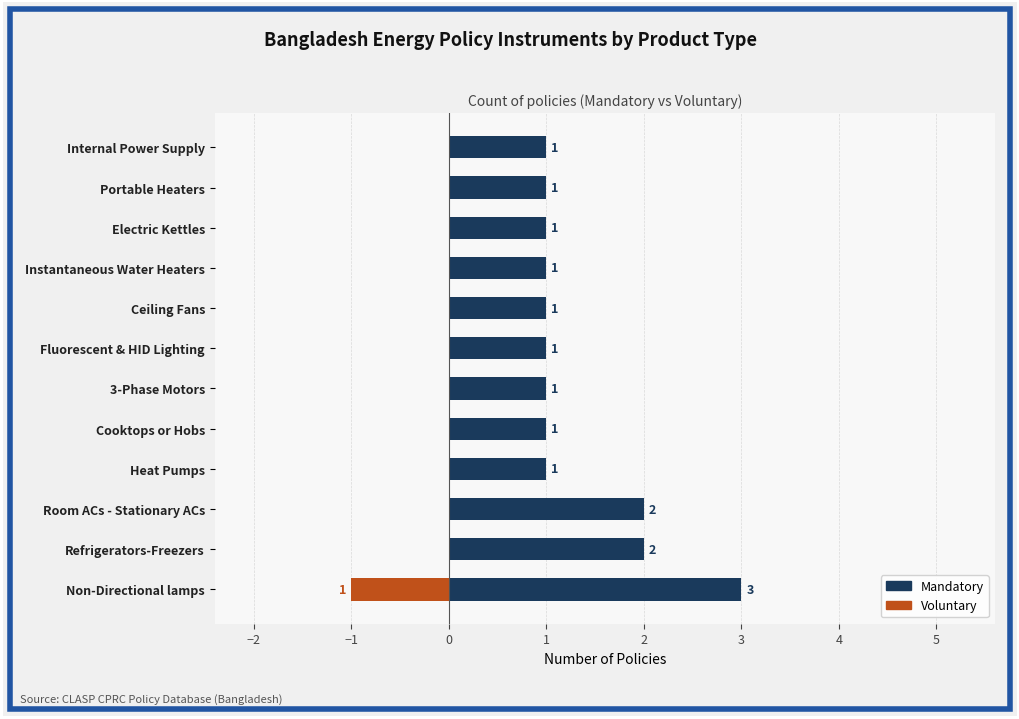

How many data points in Mandatory are above 1?

3